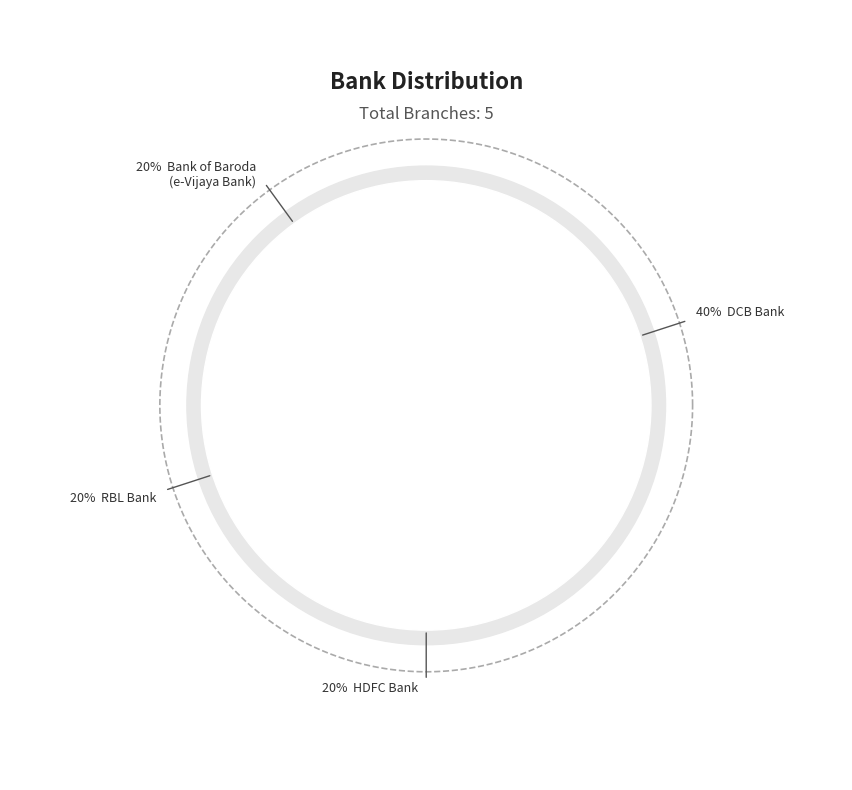

True or false: DCB Bank accounts for 40% of the total.

True